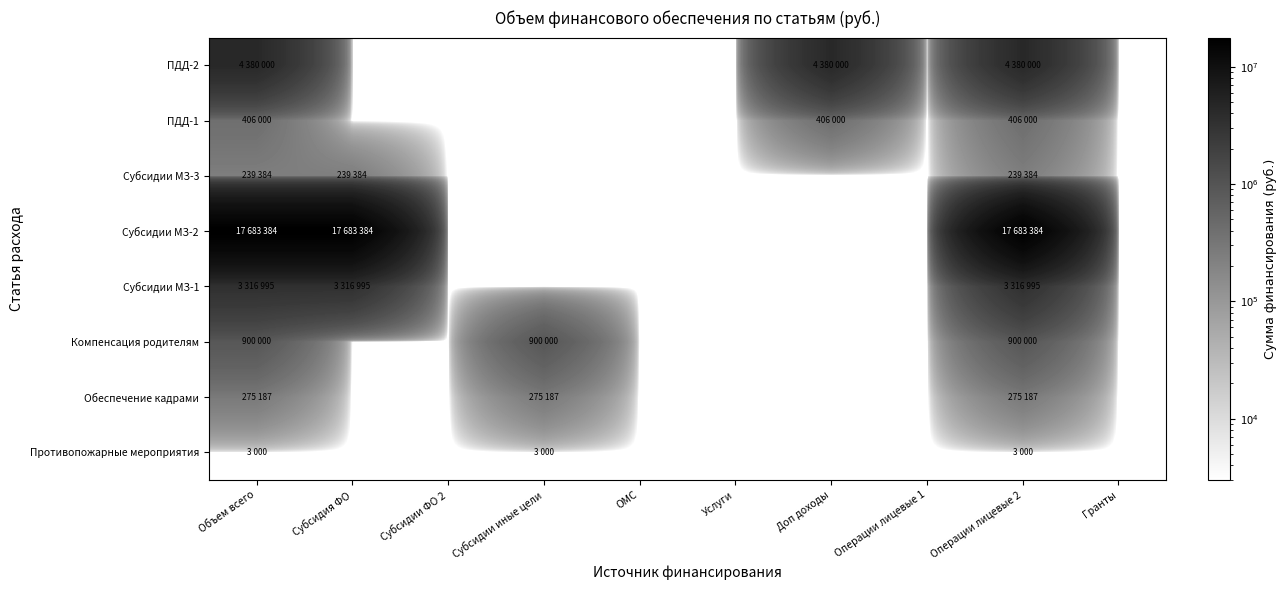

List the series in order of their peak value, highest first.

Субсидии МЗ-2, ПДД-2, Субсидии МЗ-1, Компенсация родителям, ПДД-1, Обеспечение кадрами, Субсидии МЗ-3, Противопожарные мероприятия